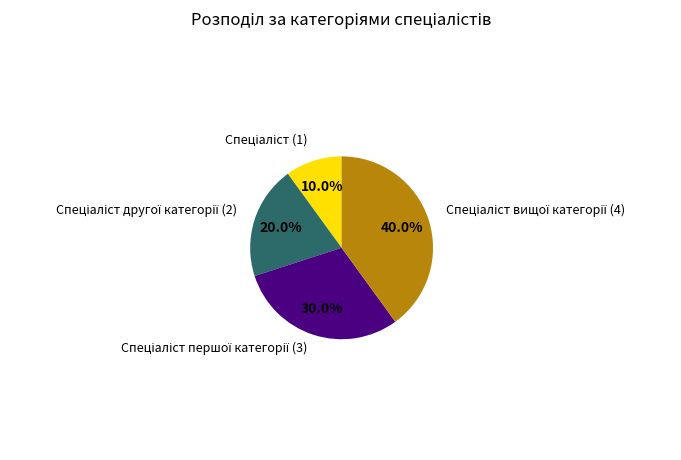

Is there a majority slice in this chart?

No